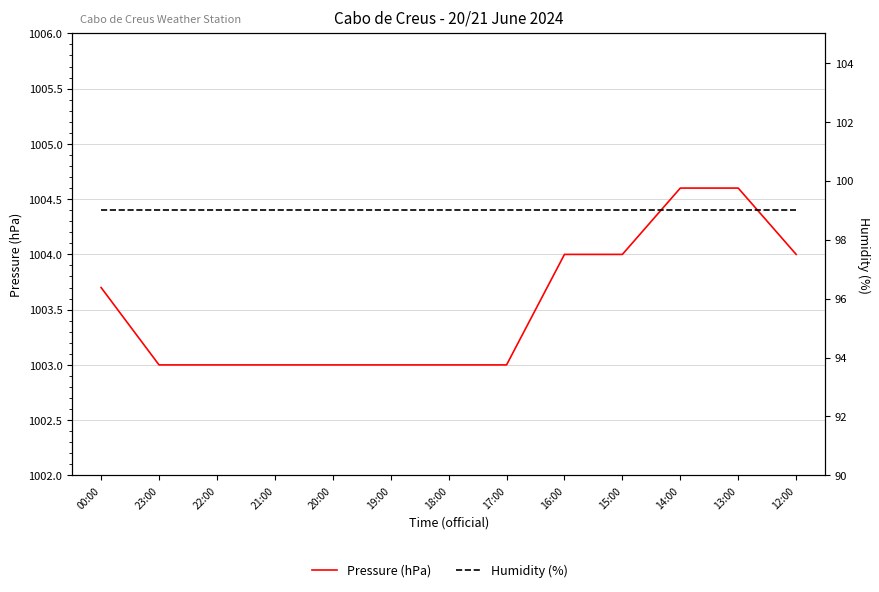

At which label does Pressure (hPa) reach its minimum?

23:00